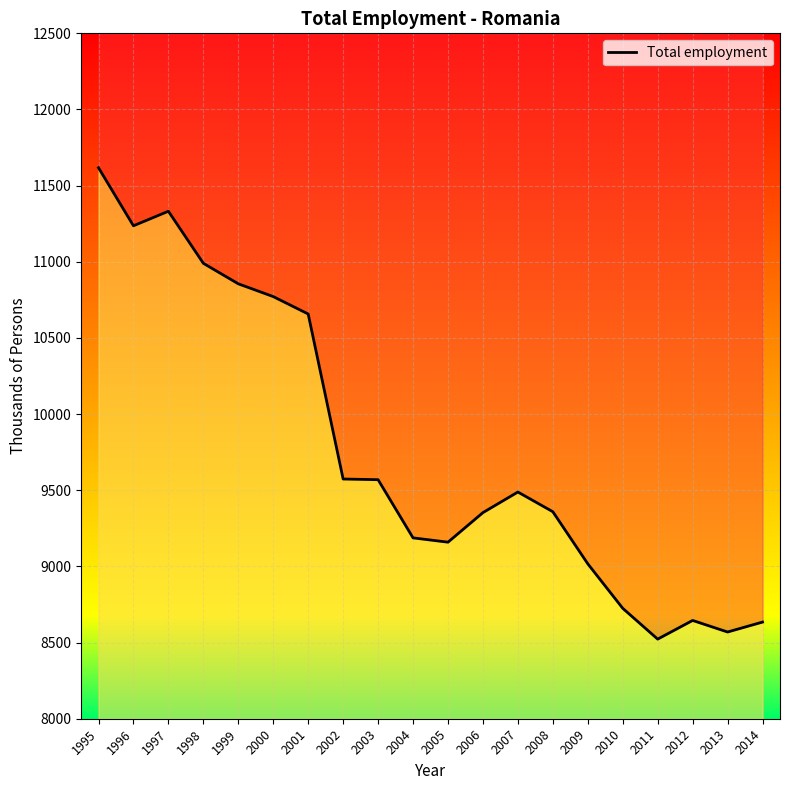

Rank the categories by value from highest to lowest.

1995, 1997, 1996, 1998, 1999, 2000, 2001, 2002, 2003, 2007, 2008, 2006, 2004, 2005, 2009, 2010, 2012, 2014, 2013, 2011